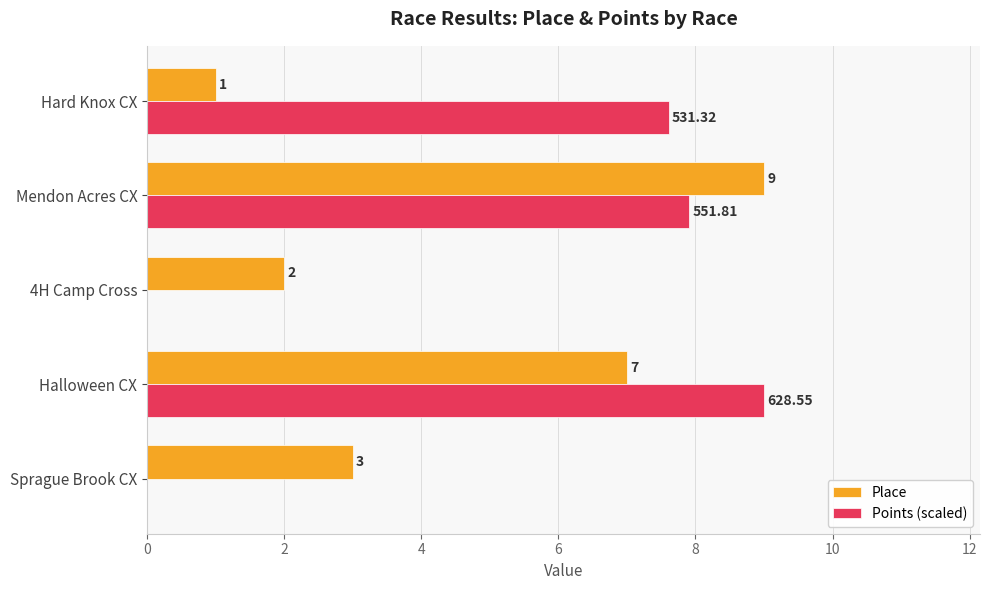

What are all the series names shown in the legend?

Place, Points (scaled)